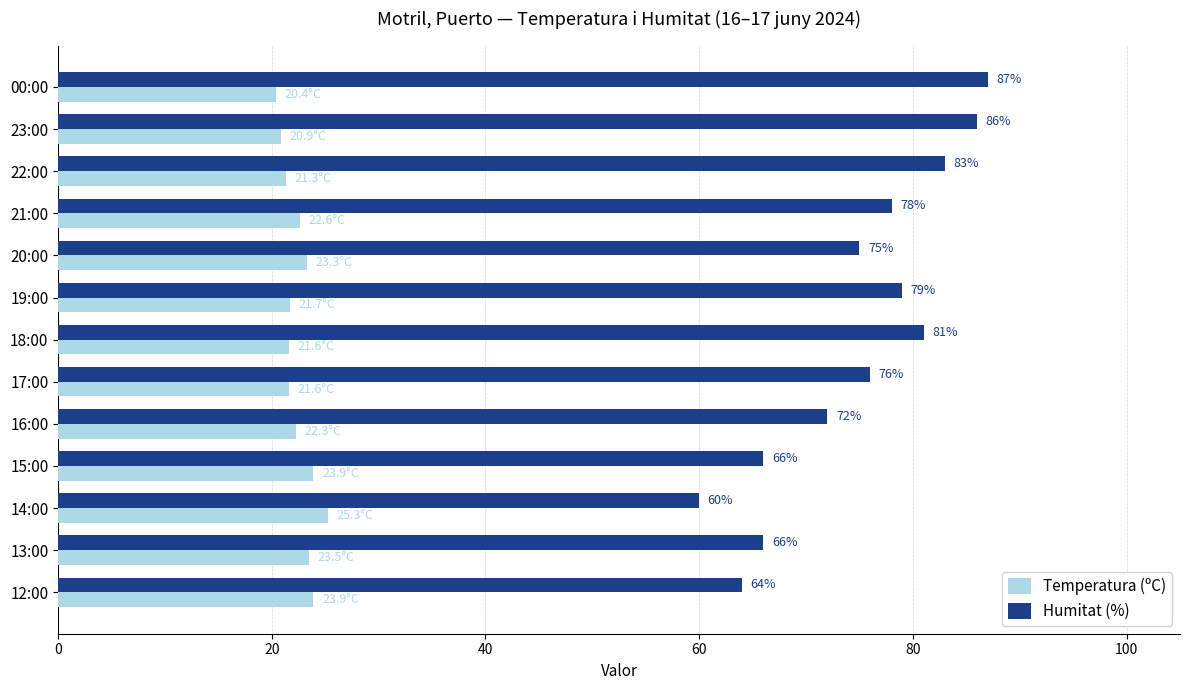

At which label is Humitat (%) closest to 73?

16:00